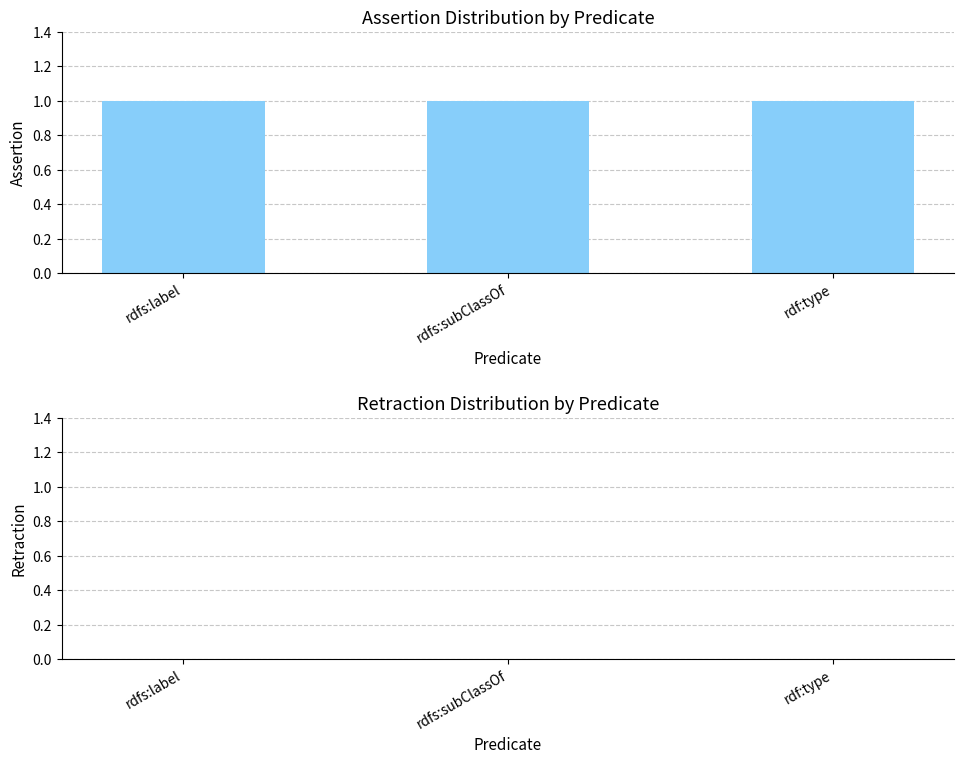

Which label corresponds to the smallest value in the chart?

rdfs:label